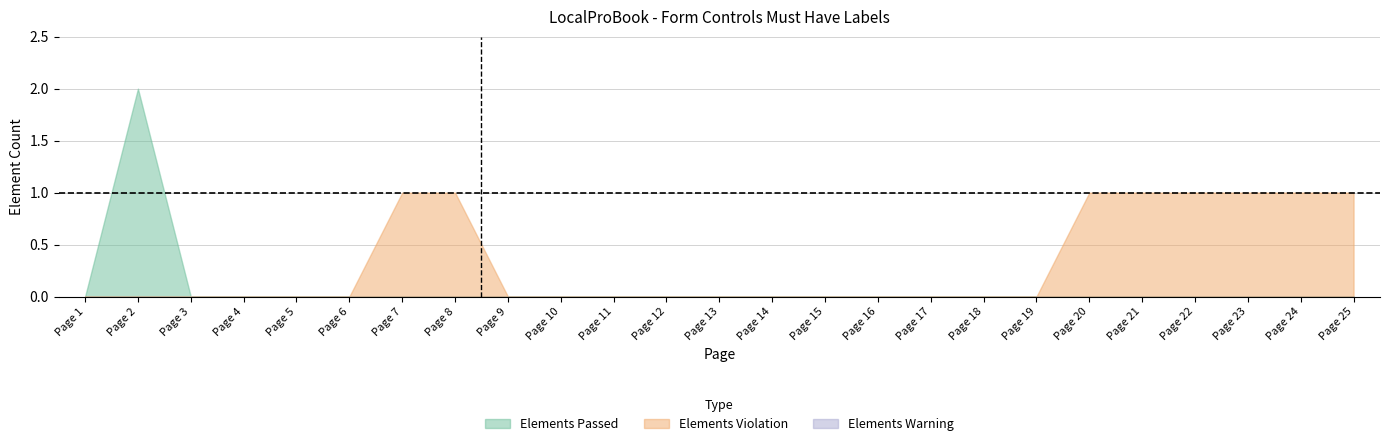

At which category does the chart reach its peak across all series?

Page 2